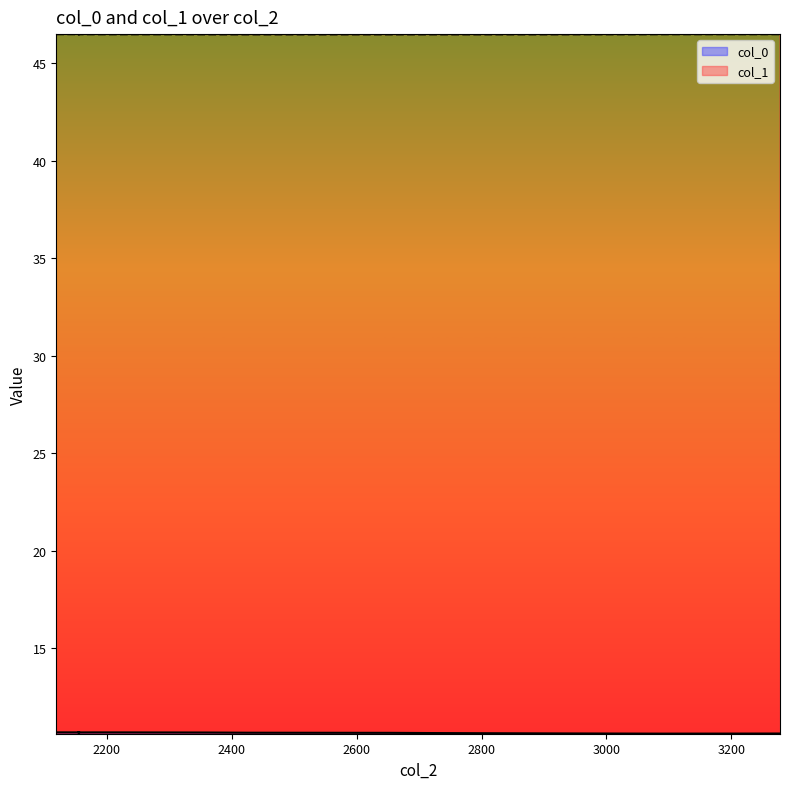

True or false: col_1 and col_0 intersect in this chart.

False